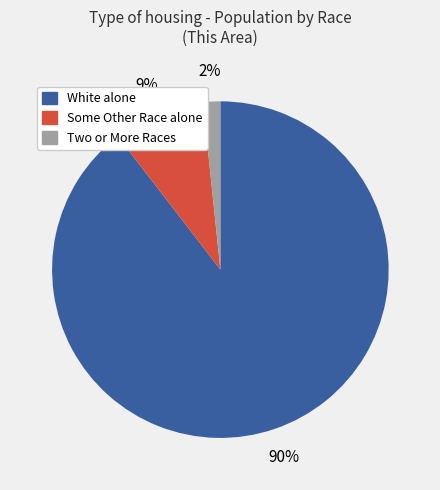

What is the majority slice?

White alone